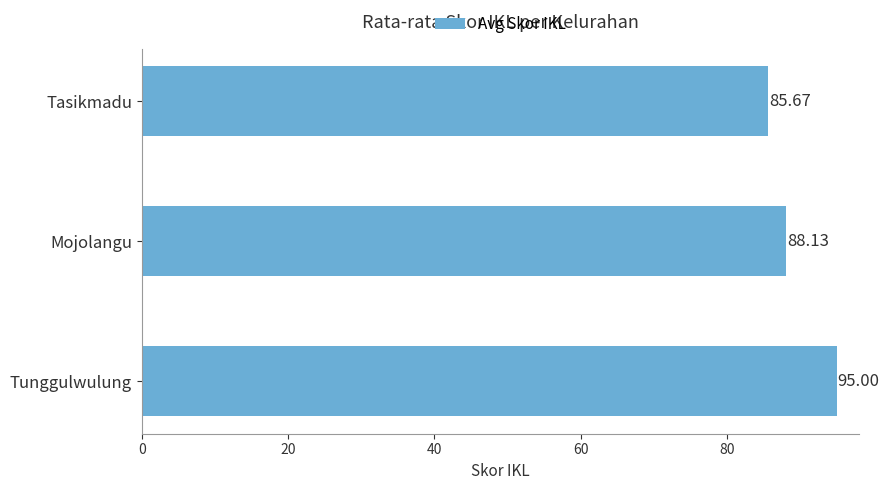

What is the average value?

89.6